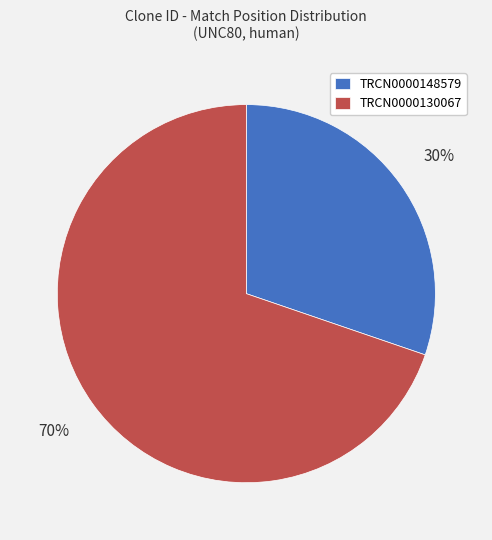

Count the number of slices in the pie.

2